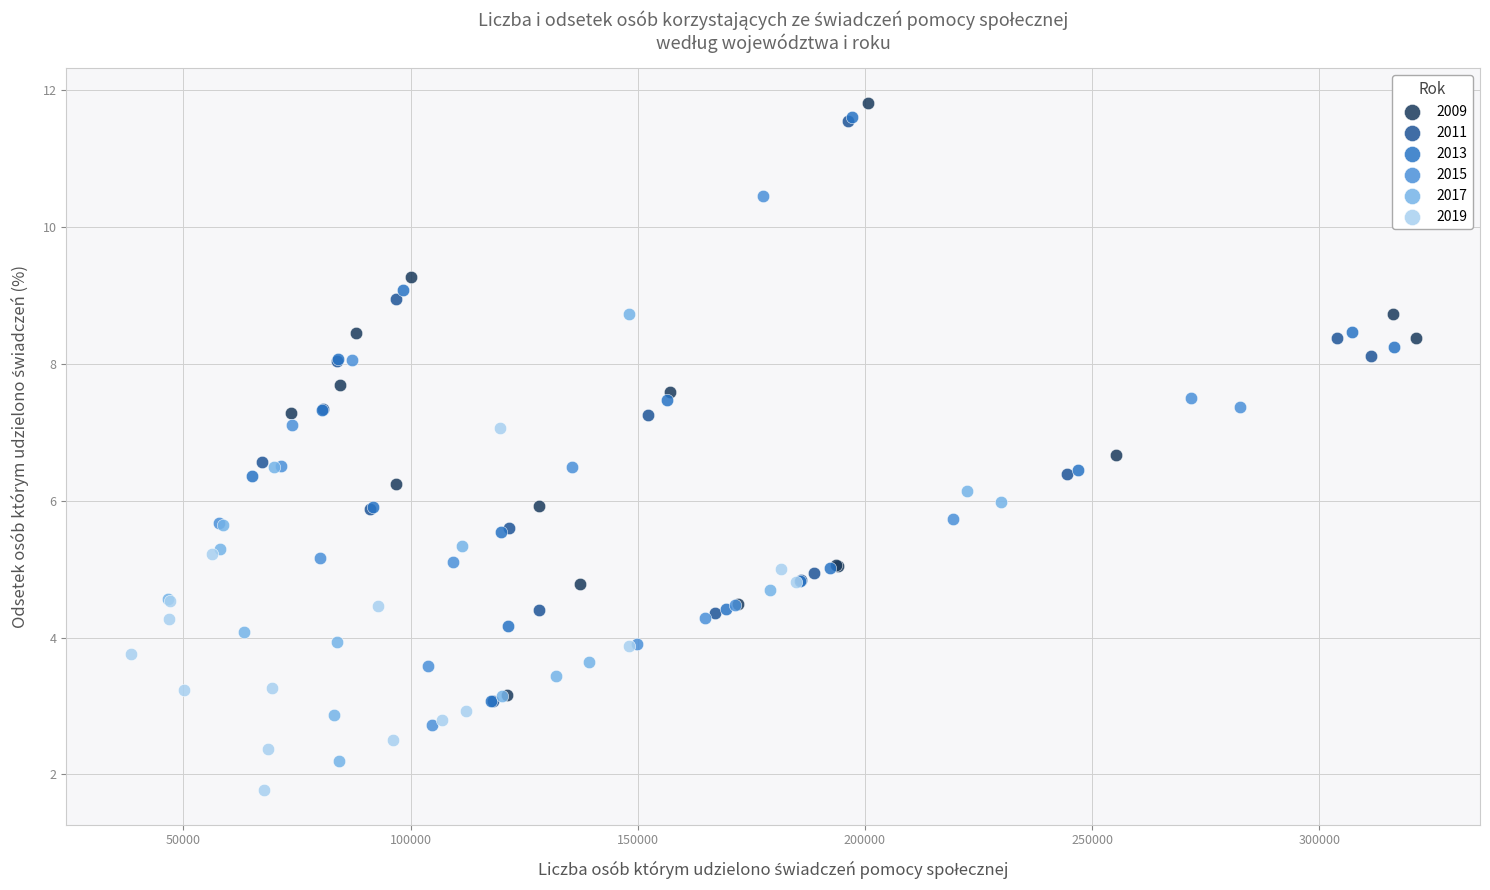

Which series has the largest Y range (max minus min)?

2009